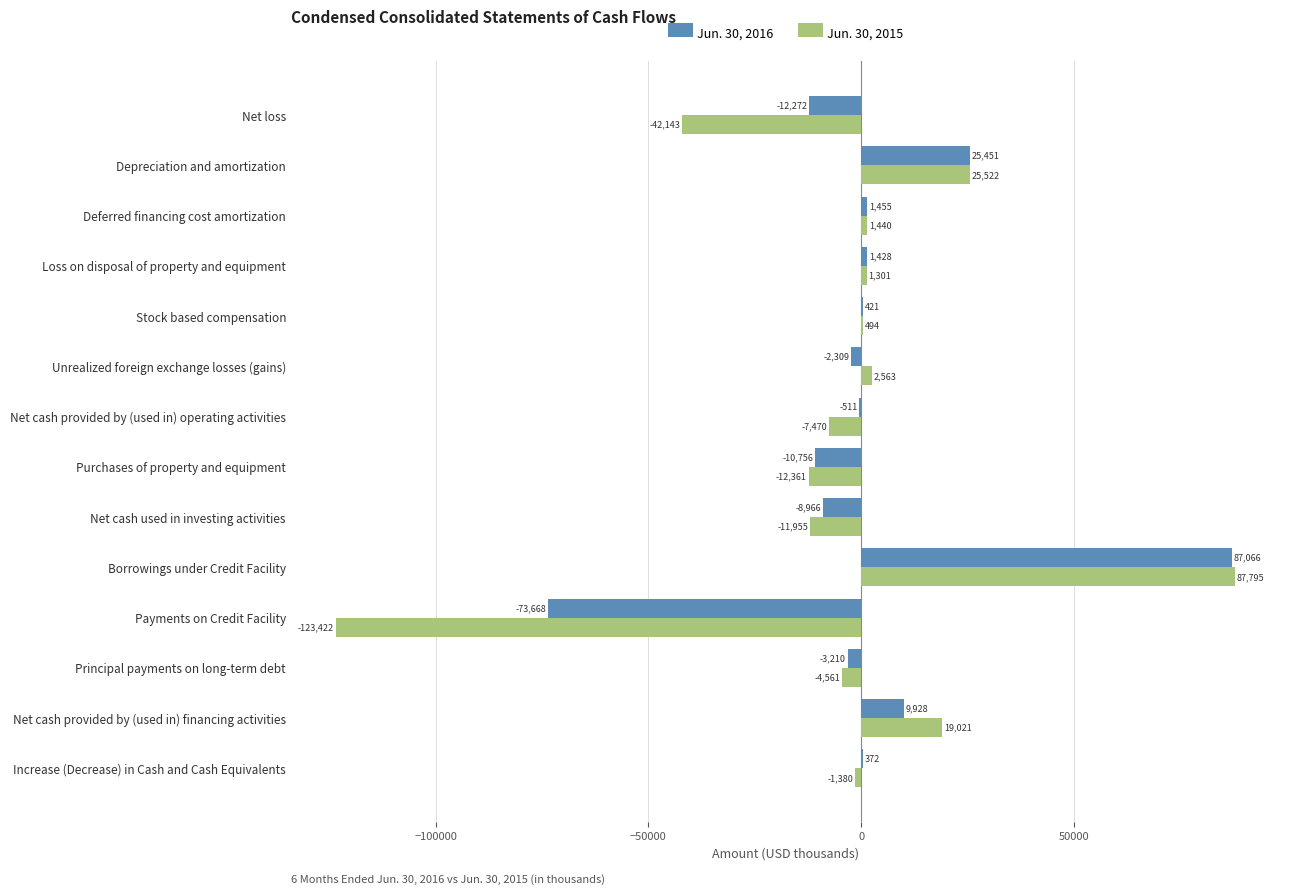

The Jun. 30, 2016 series shows -10756 at Purchases of property and equipment. True or false?

True